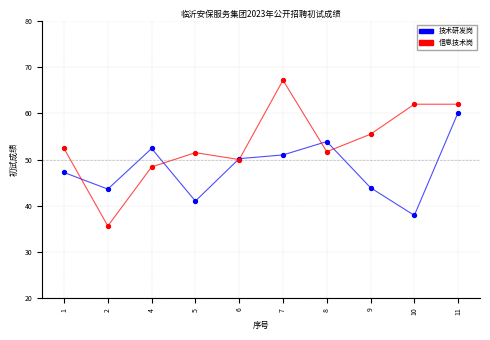

What is the spread (max minus min) of values at 2?

8.0